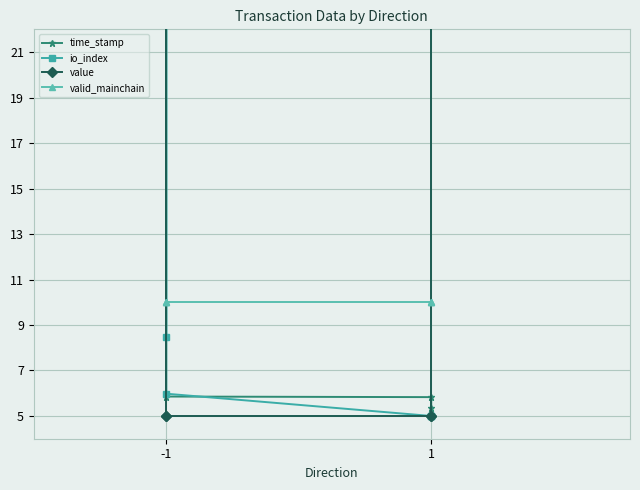

What is the highest value of the value series?

23.0